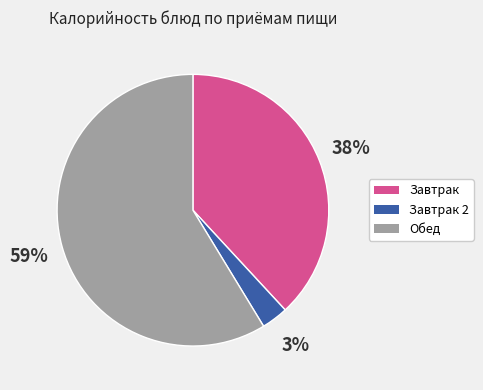

Does any single category account for the majority?

Yes